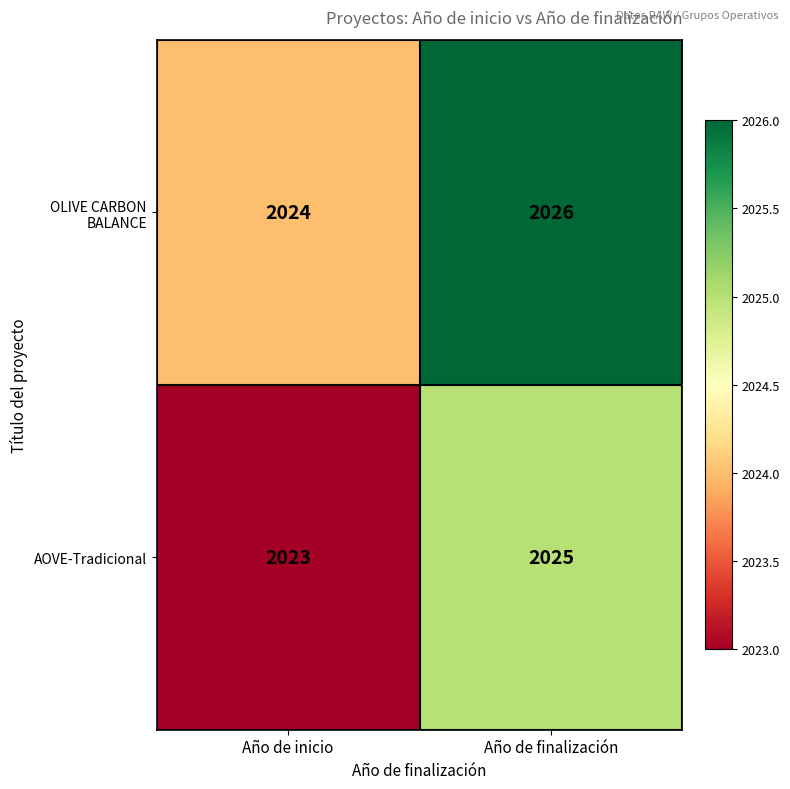

Reading left to right, what are all the values shown in this chart?

OLIVE CARBON BALANCE: 2024	2026
AOVE-Tradicional: 2023	2025